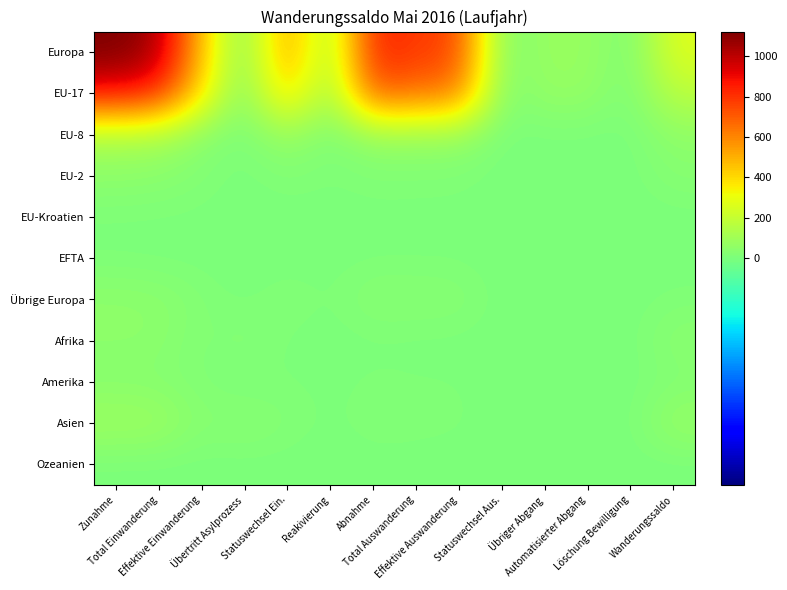

What is the maximum value shown in the chart?

1123